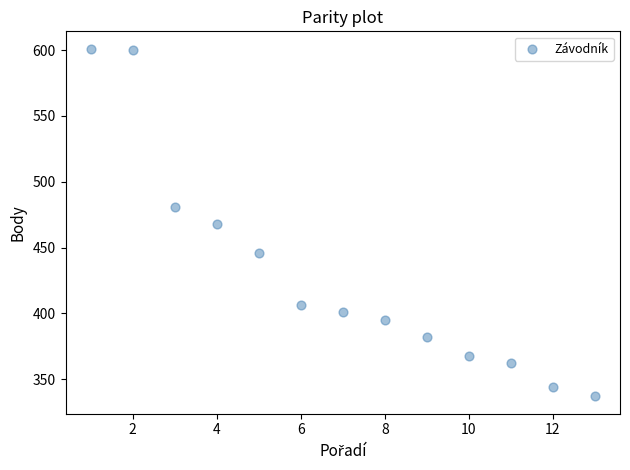

What is the range of Y values (max minus min)?

264